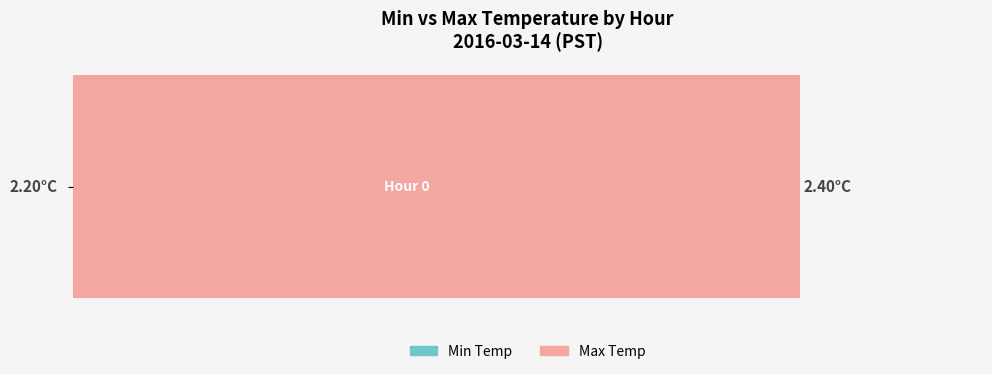

List the series in order of their overall mean, lowest first.

Min Temp, Max Temp